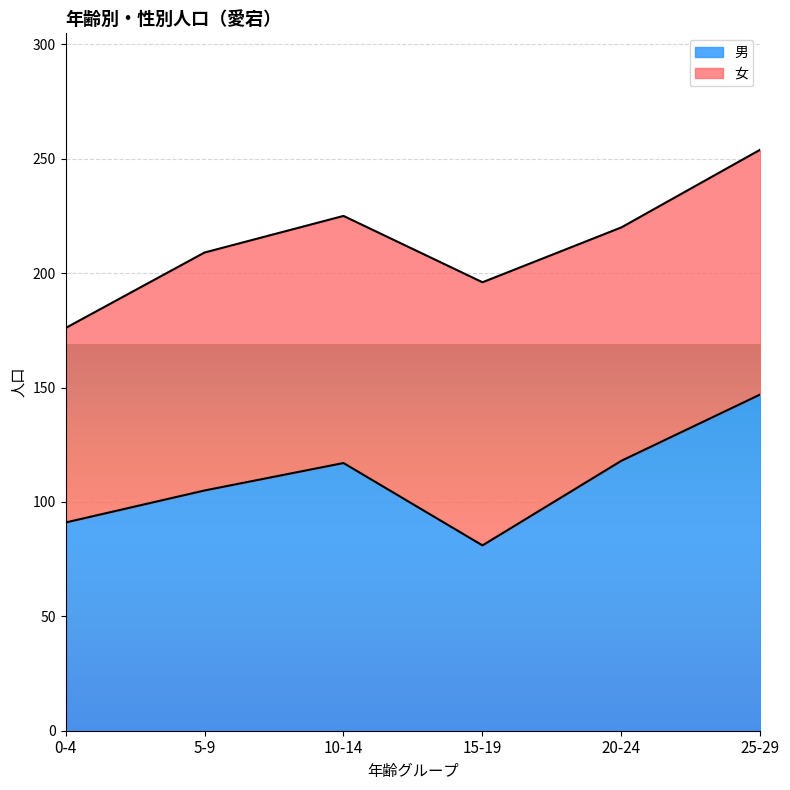

Rank the categories by value from lowest to highest.

15-19, 0-4, 5-9, 10-14, 20-24, 25-29